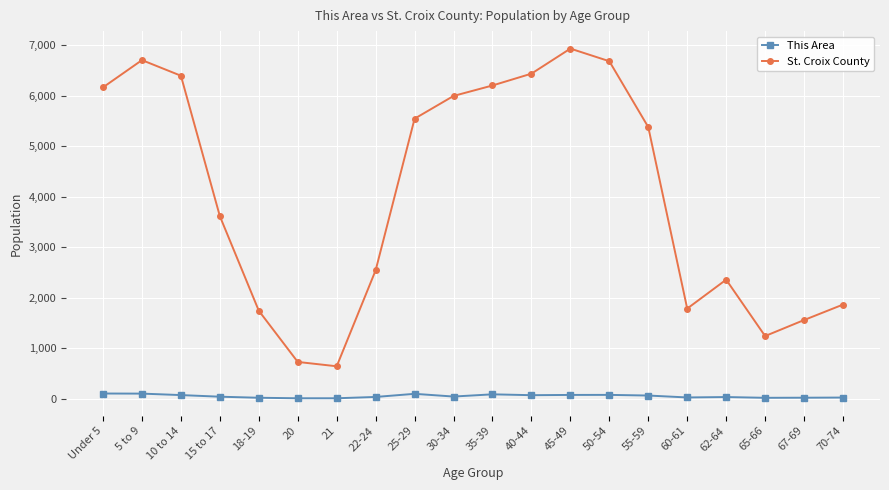

True or false: St. Croix County and This Area intersect in this chart.

False